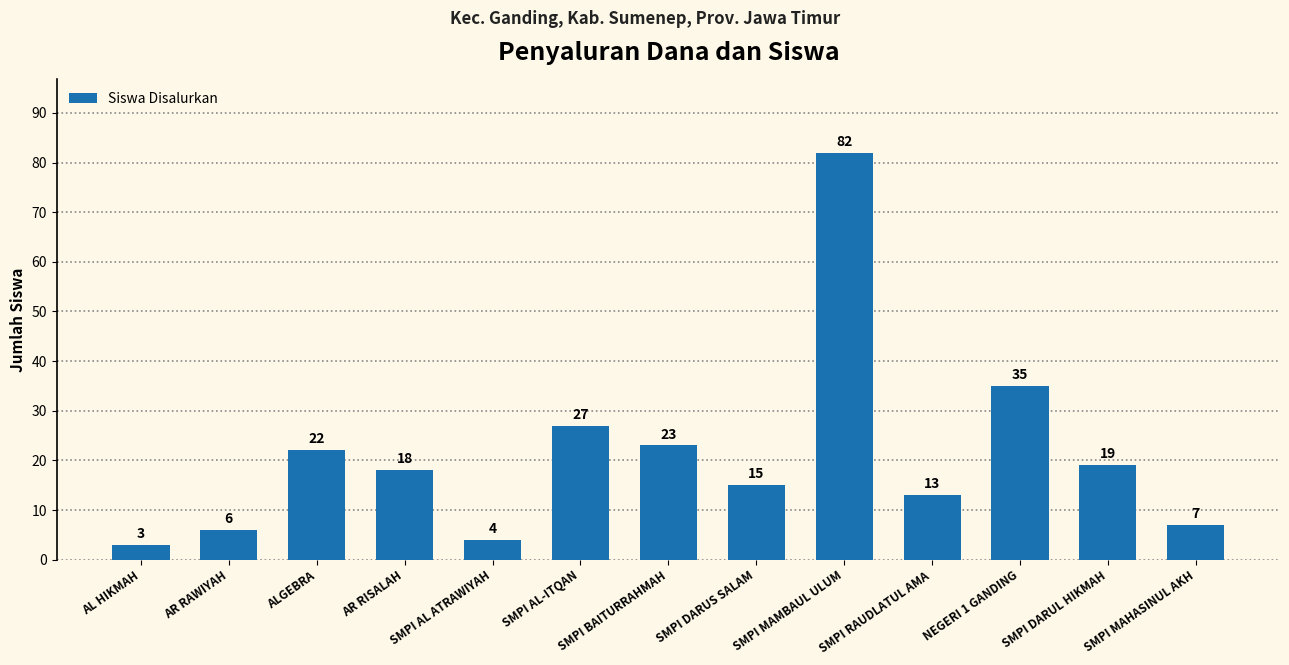

What is the minimum value shown in the chart?

3